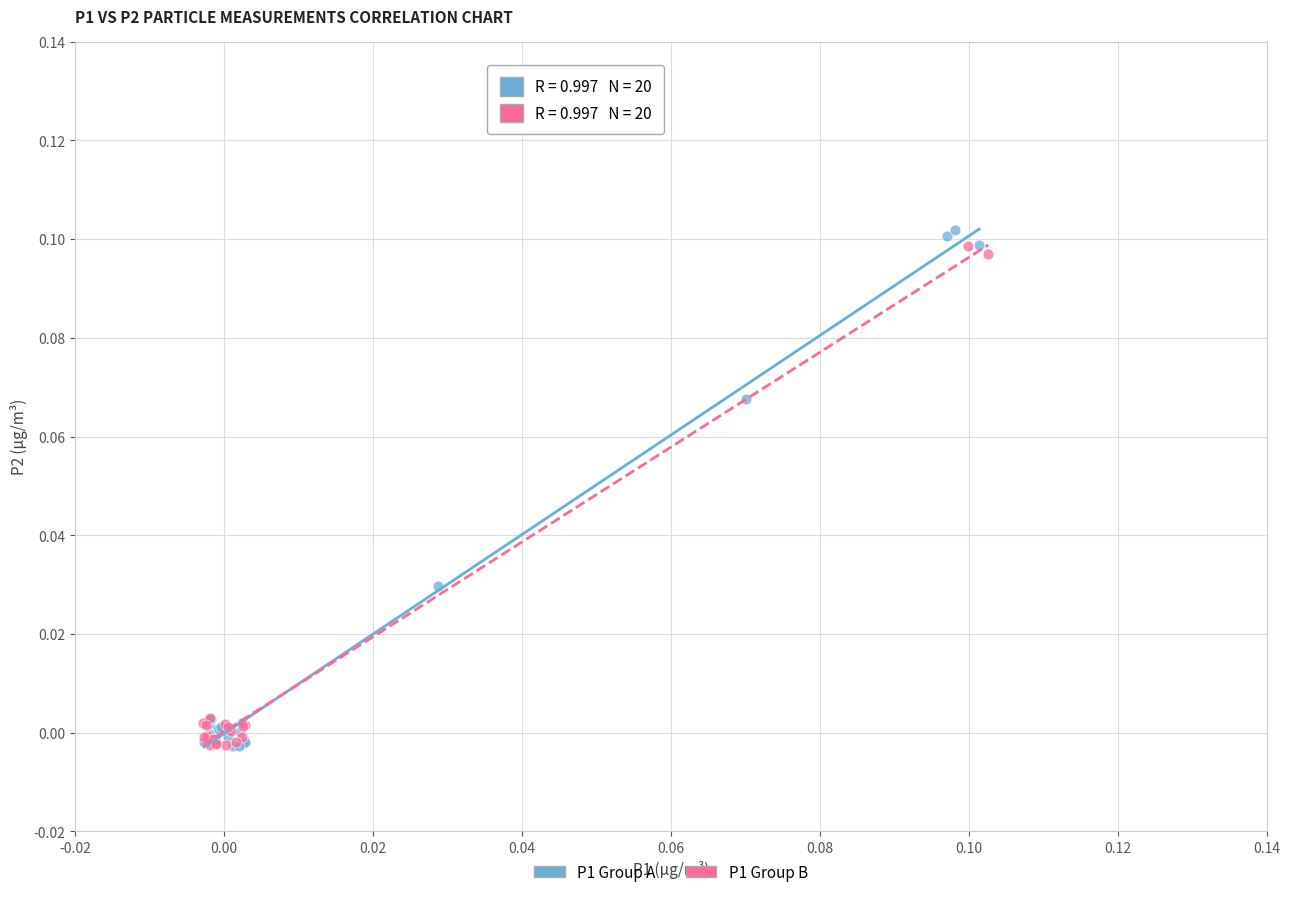

What are all the series names shown in the legend?

P1 Group A, P1 Group B